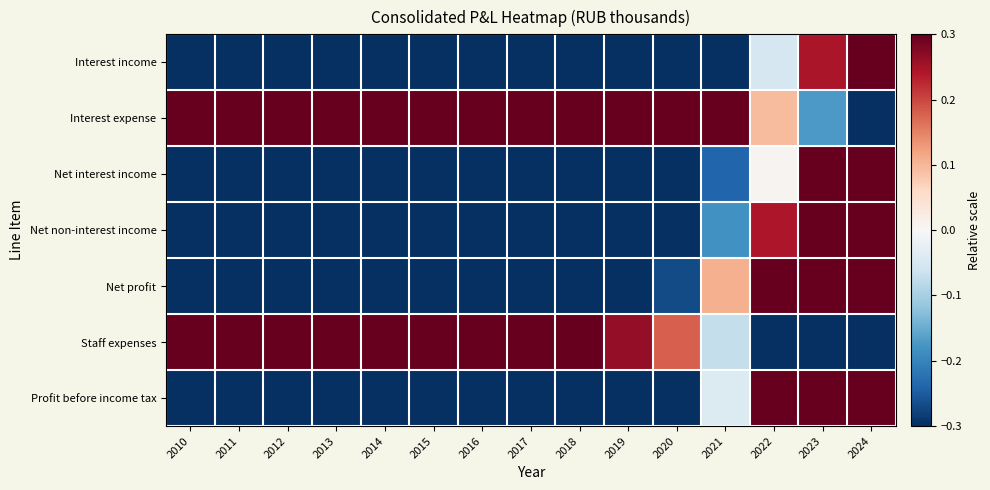

Between 2020 and 2019, which is larger?

2020